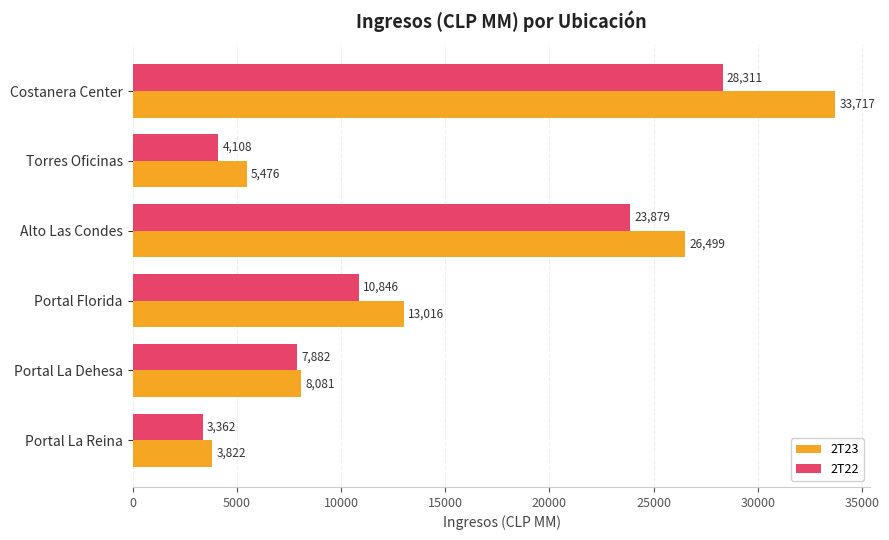

At how many categories does at least one series exceed 16341?

2